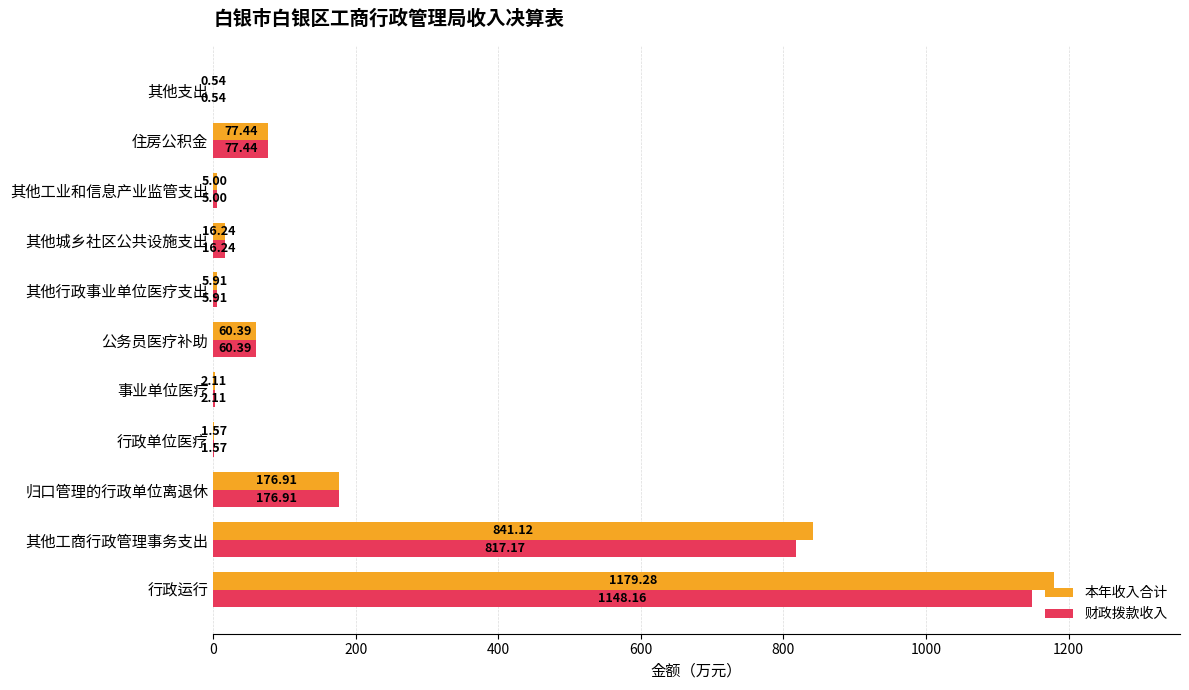

How many categories are shown in the chart?

11